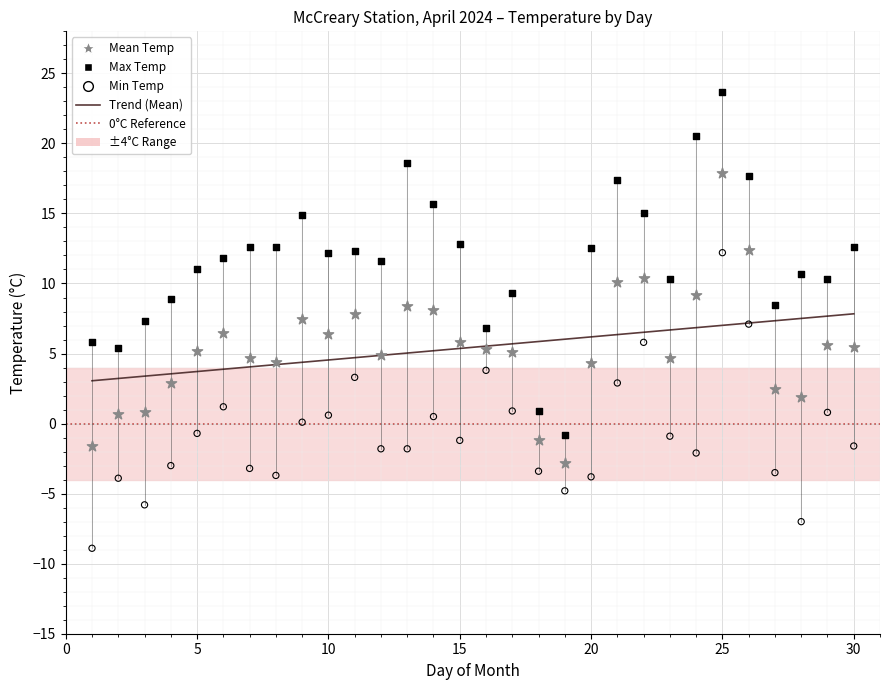

Across all data points, what is the range of X values (max minus min)?

29.0